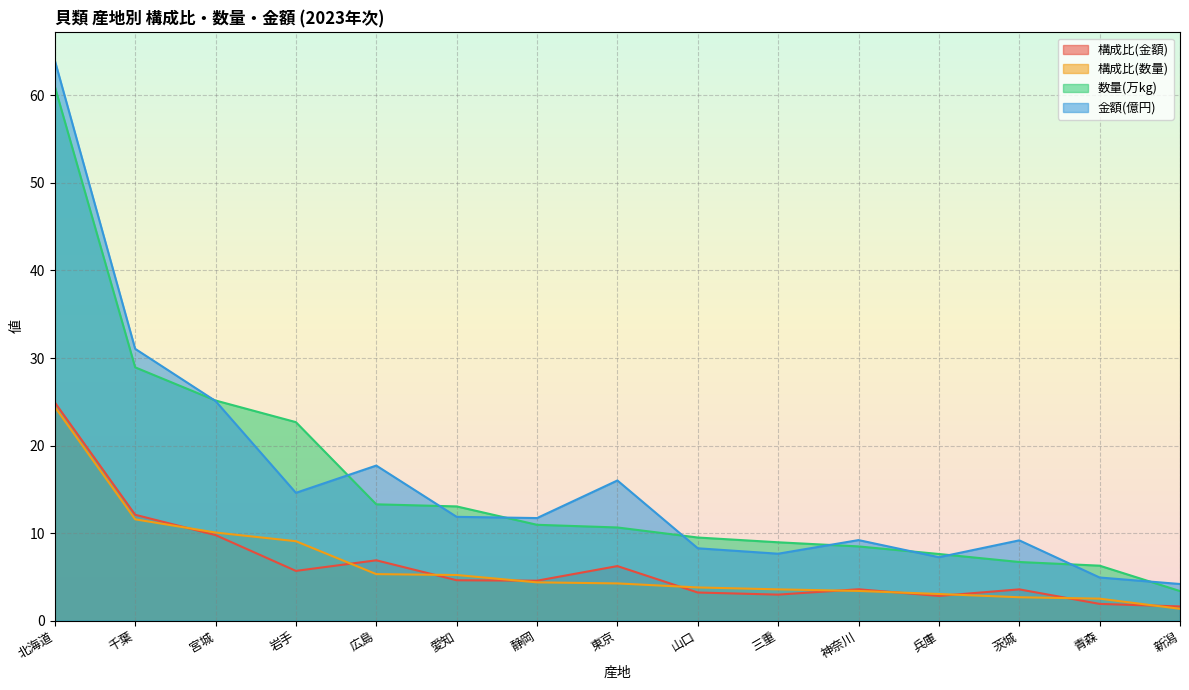

What is the value of the 構成比(金額) point at the 12th from the left?

2.8